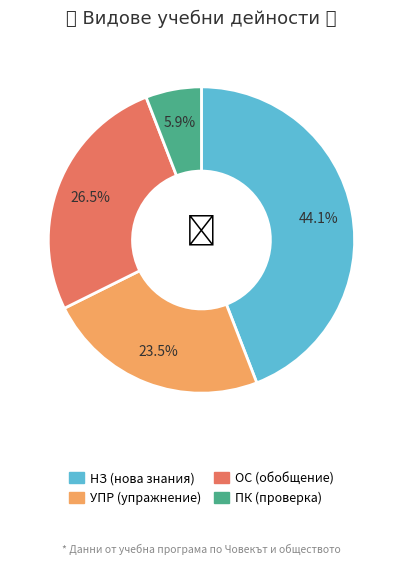

How many segments does this pie chart have?

4